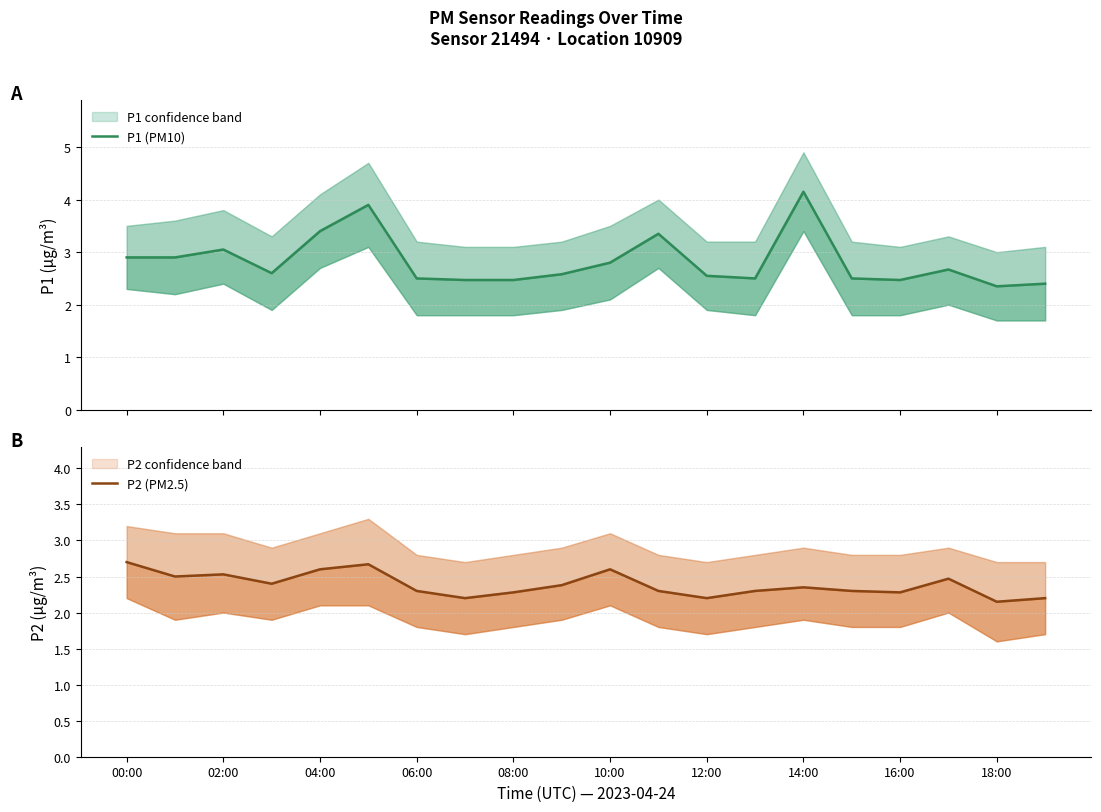

Count the number of data series in this chart.

2